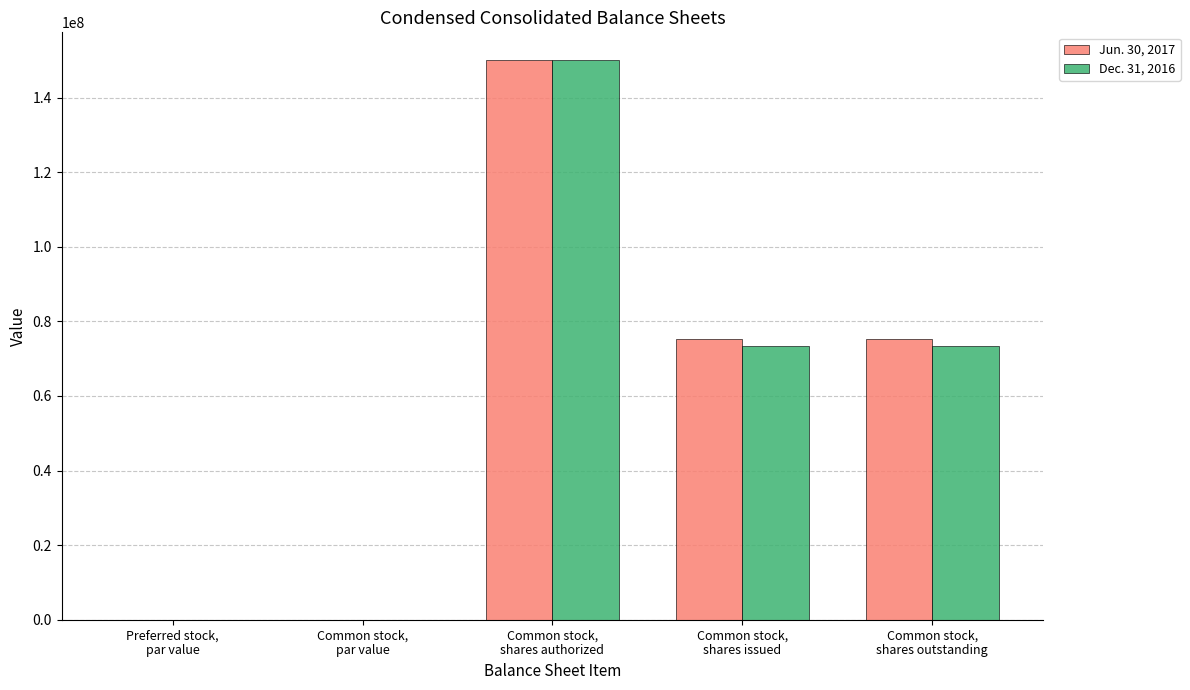

What is the sum of all Dec. 31, 2016 values?

297019326.0